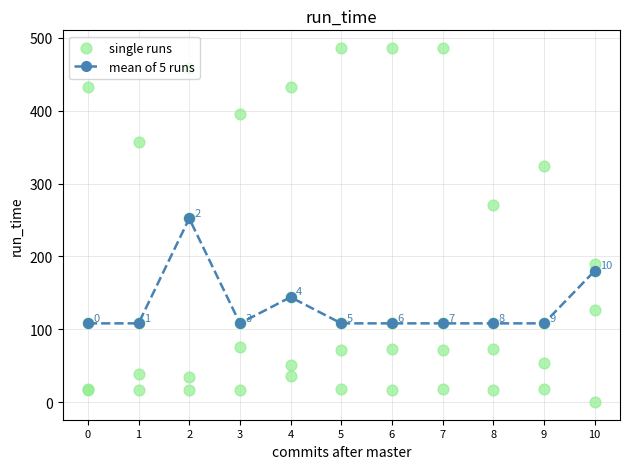

At how many categories does at least one series exceed 225?

10